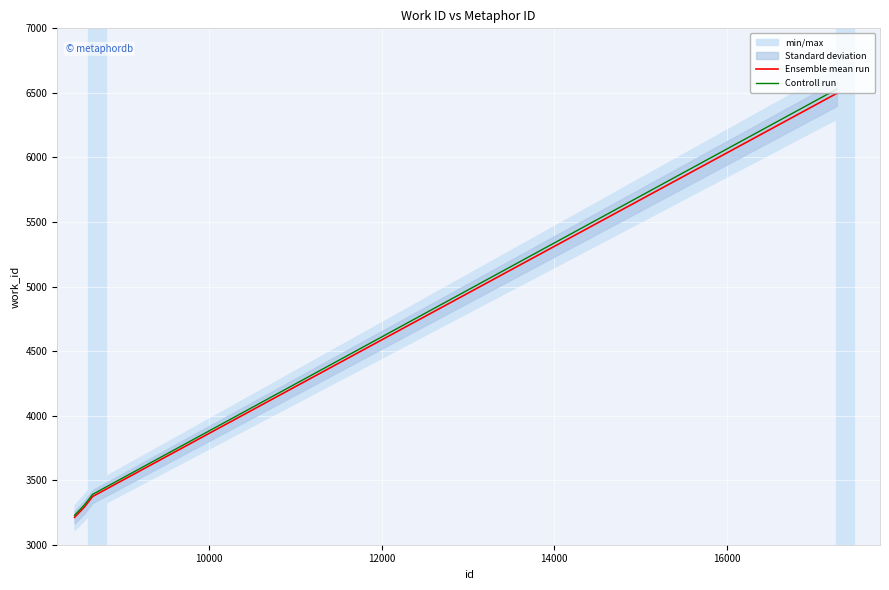

What is the minimum value for Ensemble mean run?

3212.0